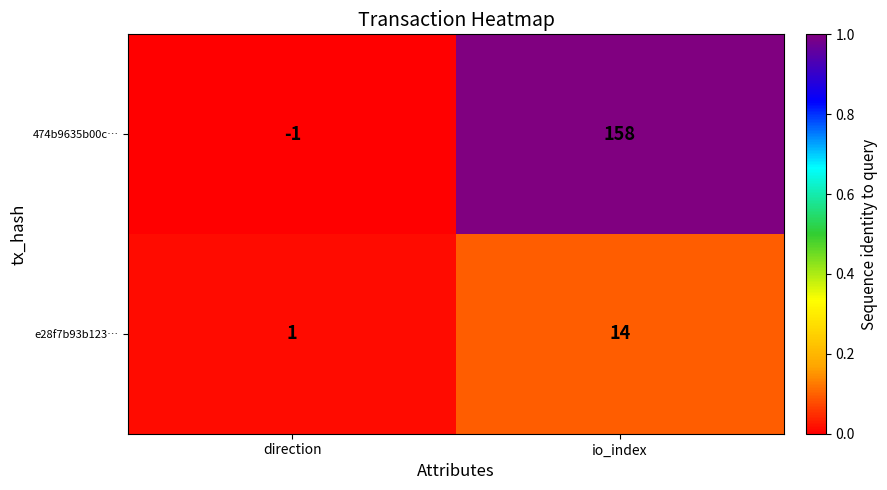

Which series changed the most between direction and io_index?

474b9635b00c…